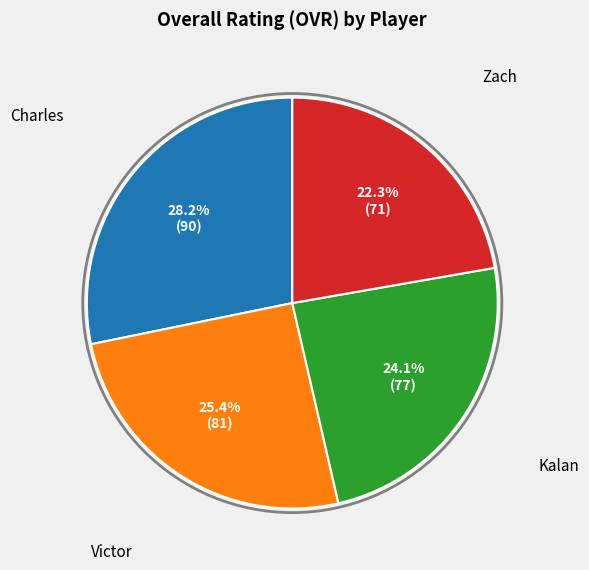

To the nearest percent, what is the difference between the largest and smallest slice percentages?

6%